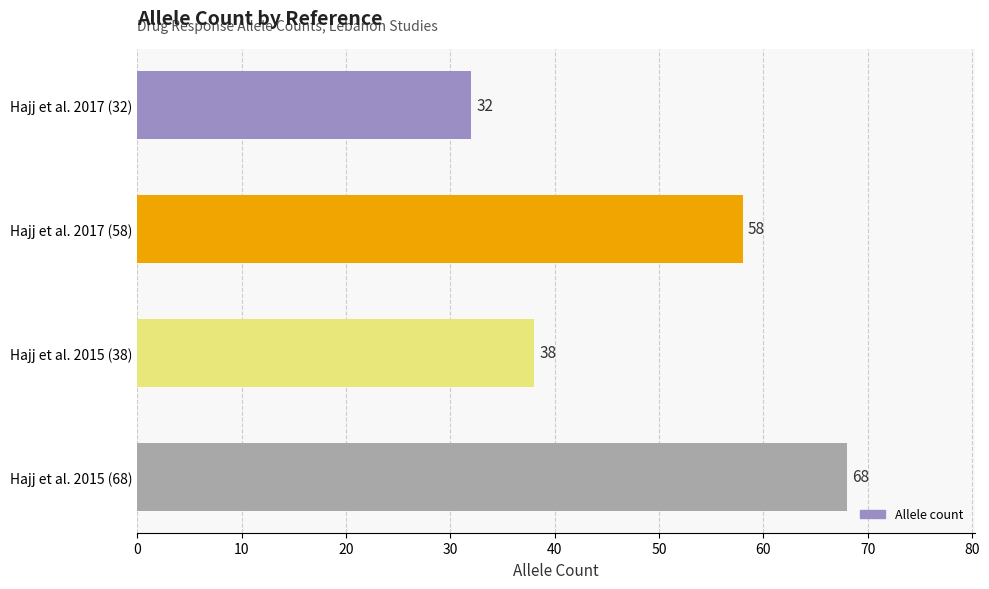

What is the minimum value shown in the chart?

32